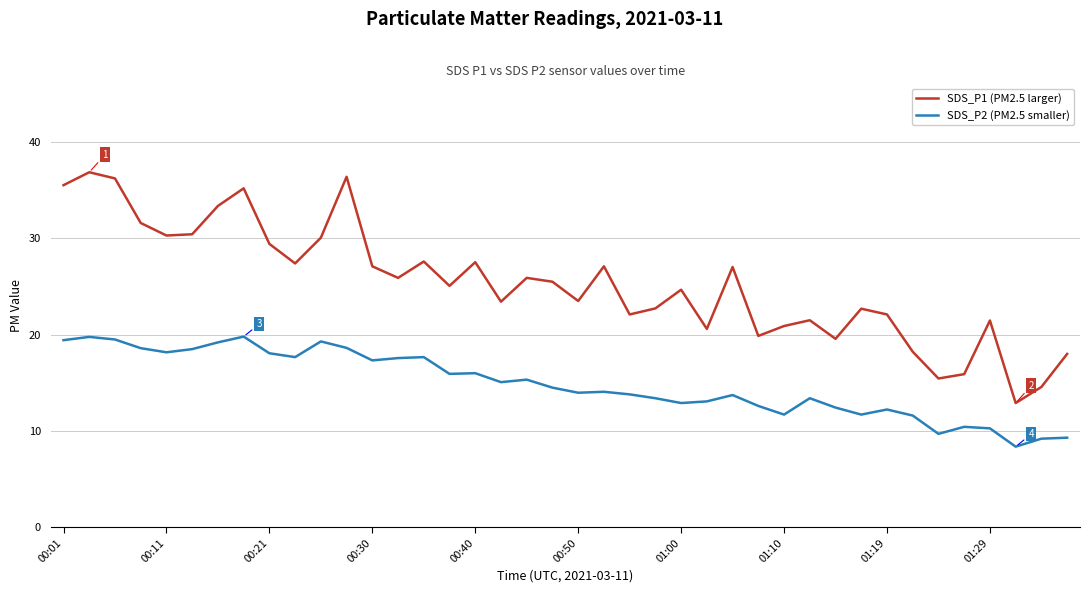

True or false: SDS_P2 (PM2.5 smaller) has more than 2 interior local peaks.

True